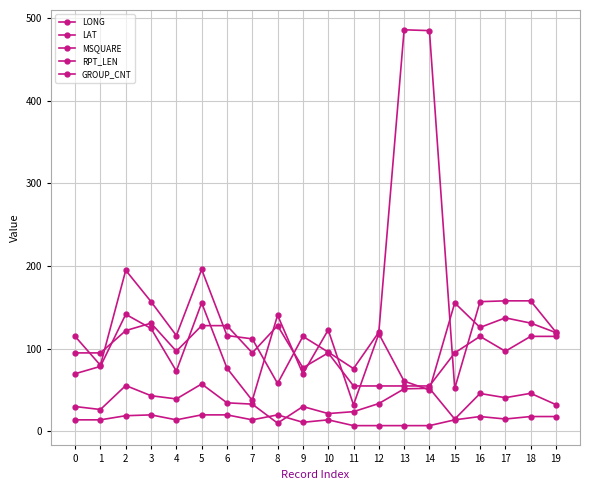

What is the value of the LONG point at the 16th from the left?

155.5